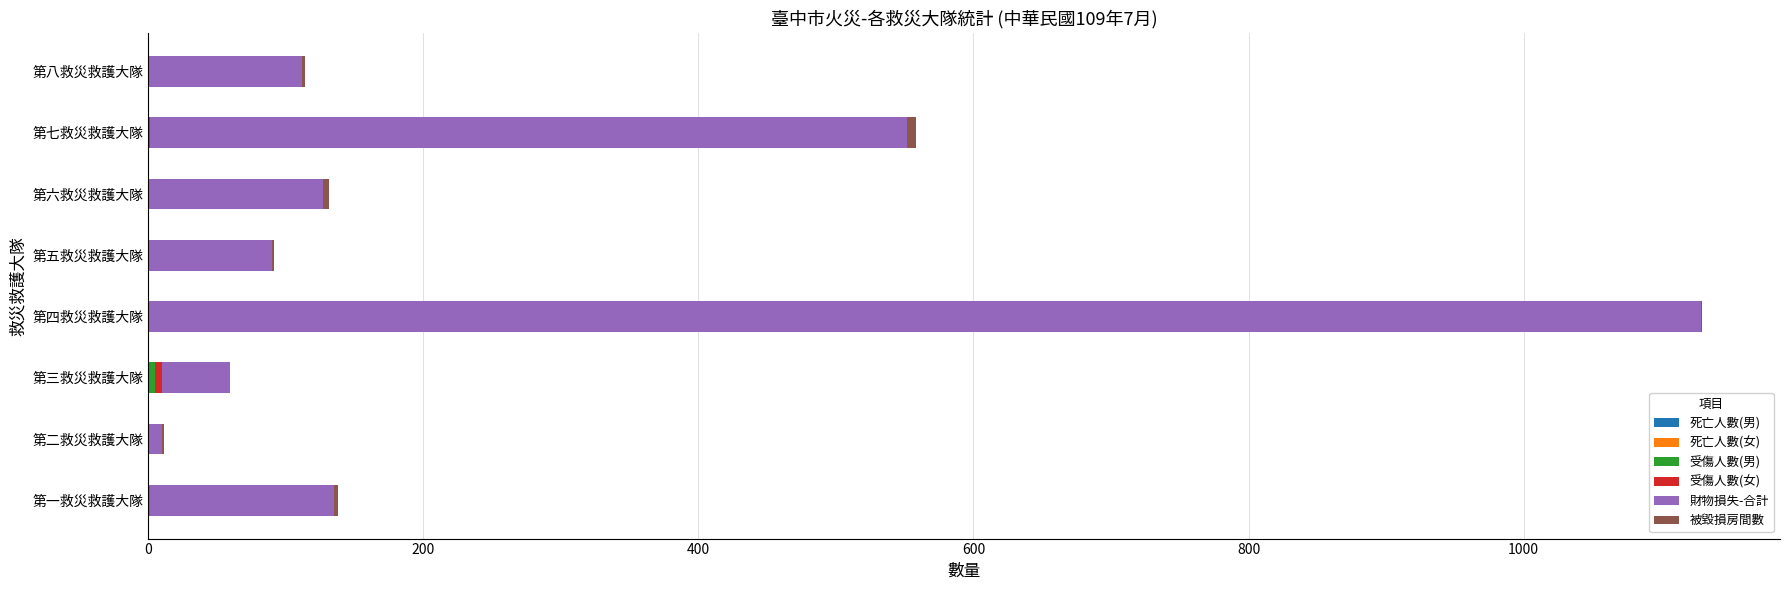

At which category is the sum across all series the highest?

第四救災救護大隊